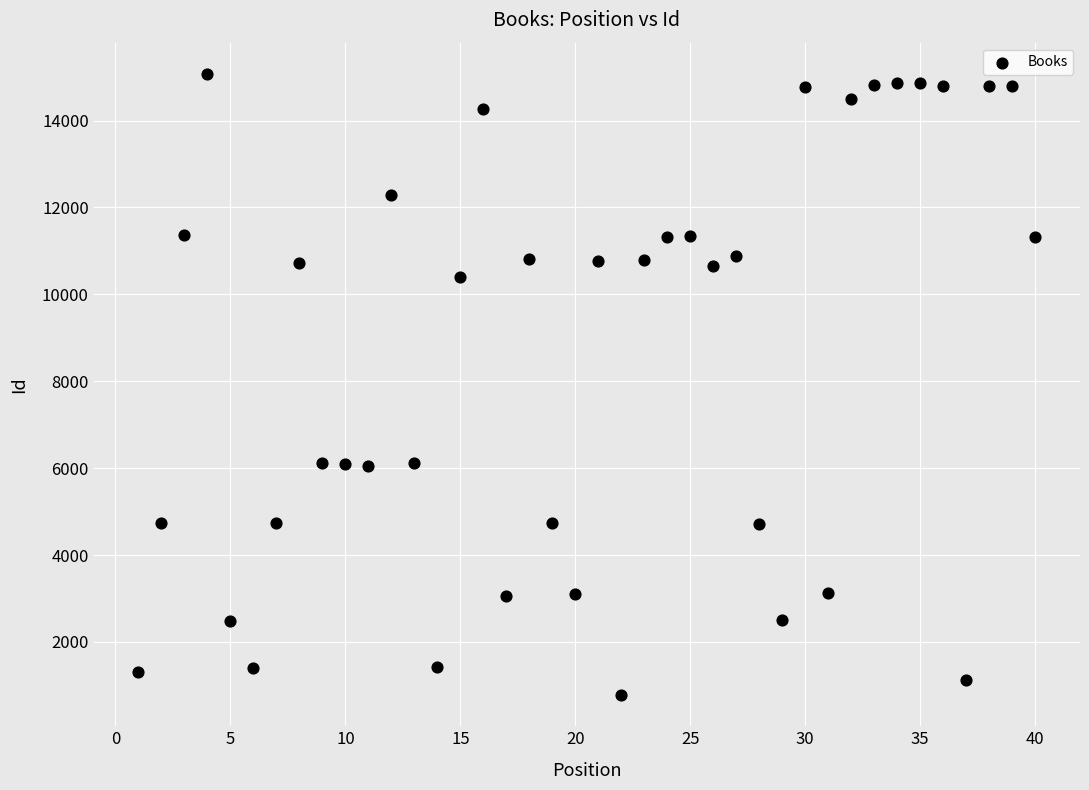

What is the range of Y values (max minus min)?

14305